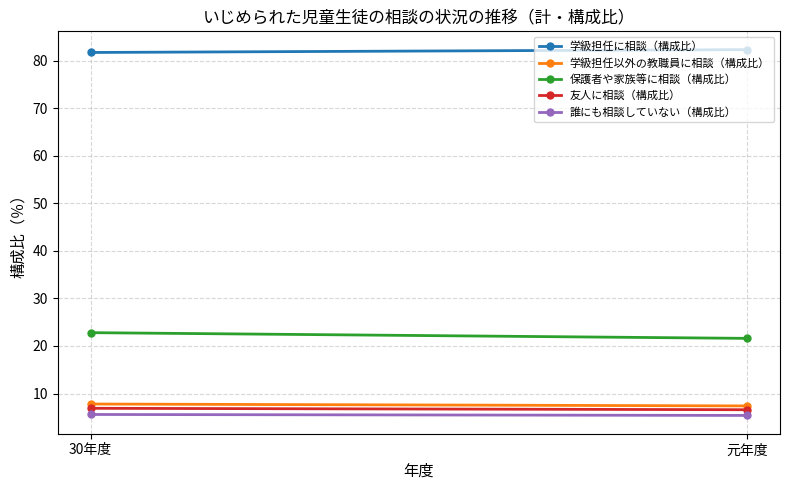

What is the label of the 2nd point from the left?

元年度